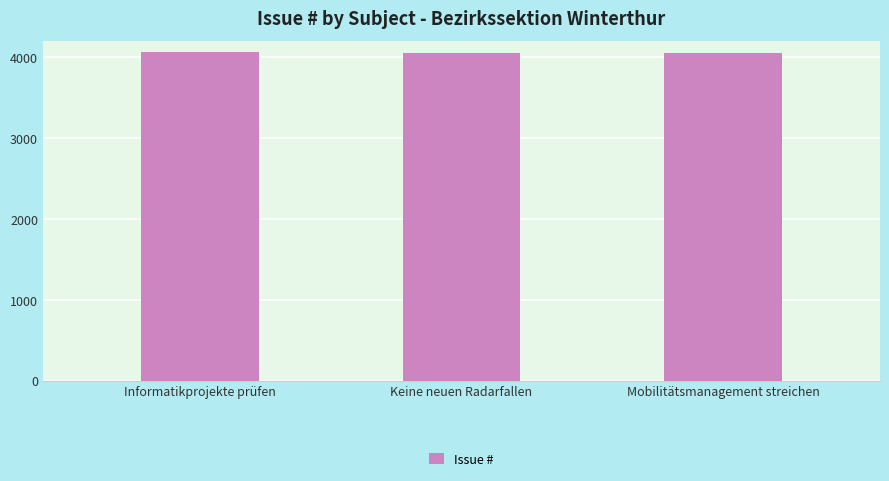

Does the chart contain stacked bars?

No